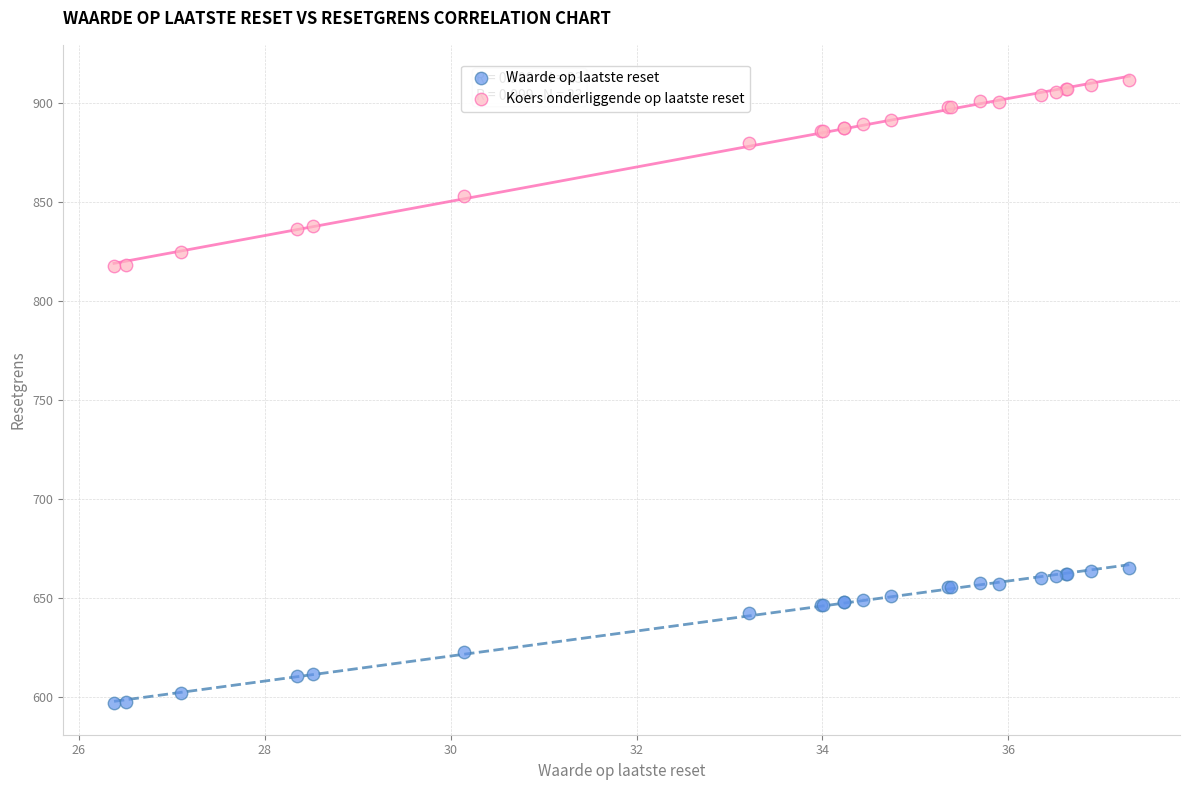

What are all the series names shown in the legend?

Waarde op laatste reset, Koers onderliggende op laatste reset